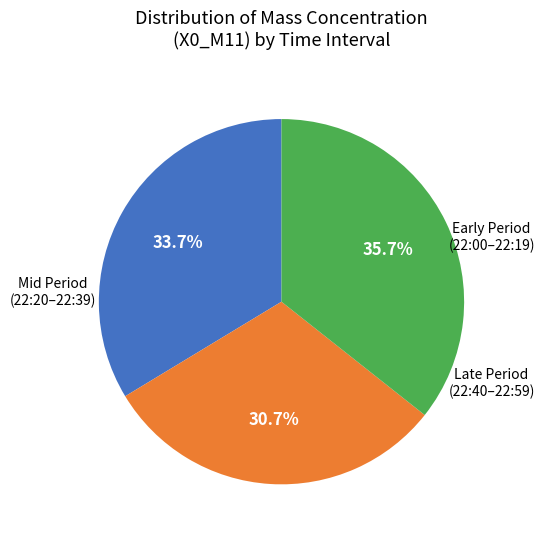

How many slices are in this pie chart?

3